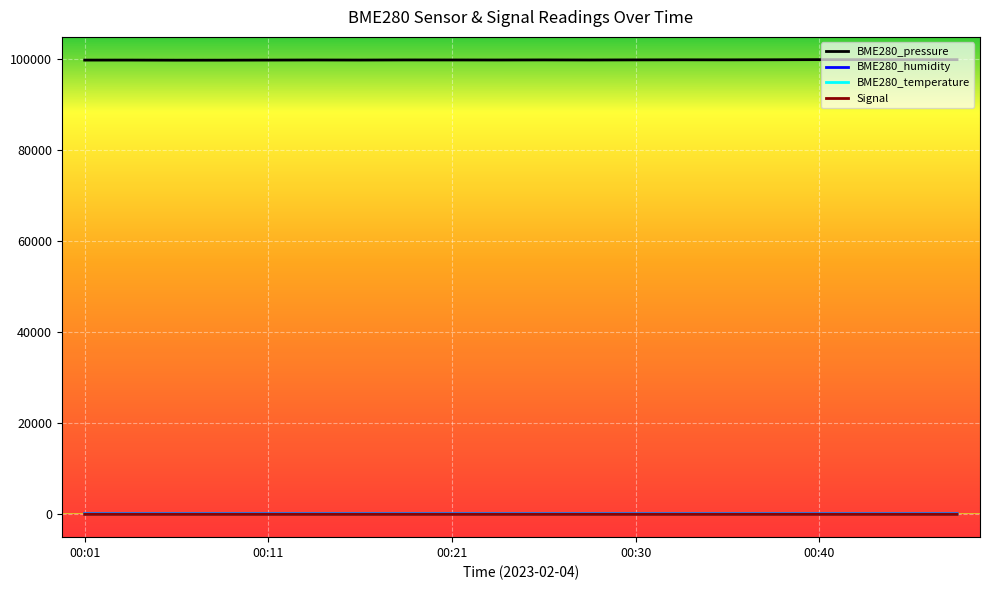

True or false: BME280_pressure and BME280_humidity intersect in this chart.

False